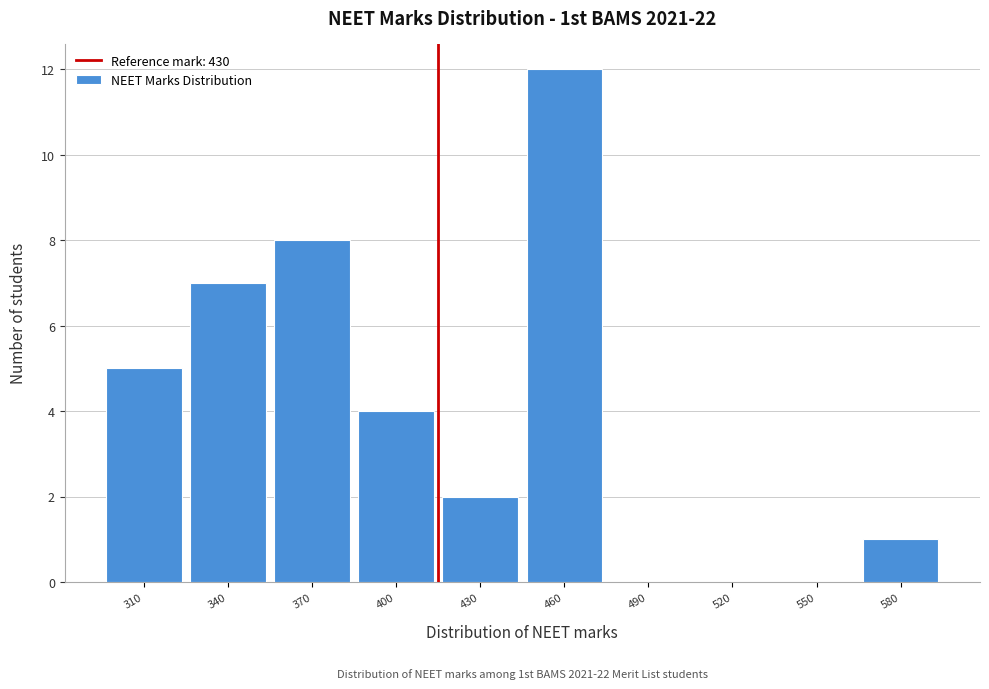

Reading left to right, transcribe all the data shown in this chart.

310=5	340=7	370=8	400=4	430=2	460=12	490=0	520=0	550=0	580=1